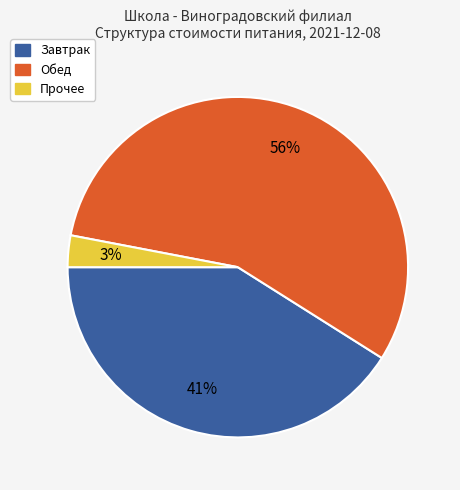

True or false: Обед accounts for 56% of the total.

True